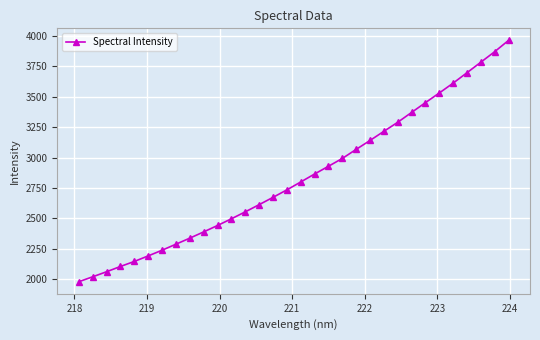

What is the value of the 9th point from the left?

2338.2